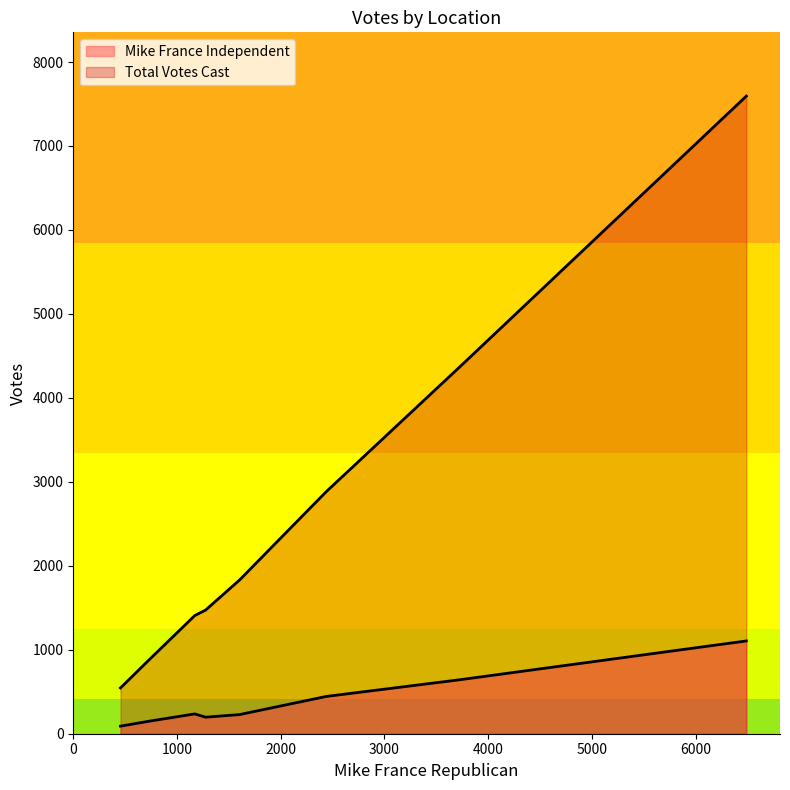

How many values in the Total Votes Cast series are below 1831?

4